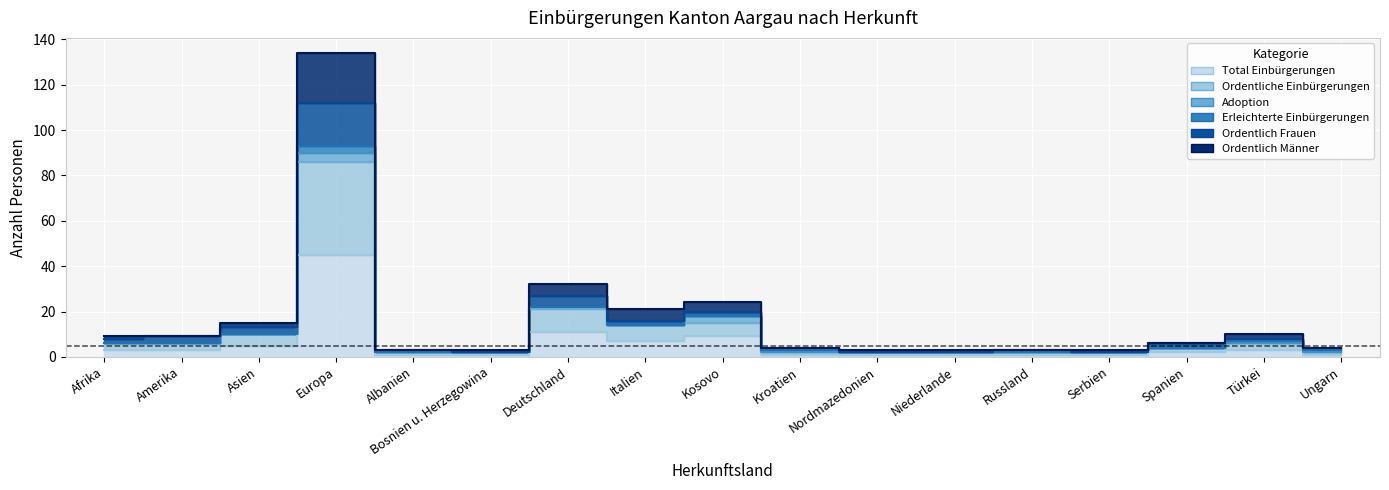

Is the value of Ordentlich Männer at Albanien greater than the value of Total Einbürgerungen at Kroatien?

Yes